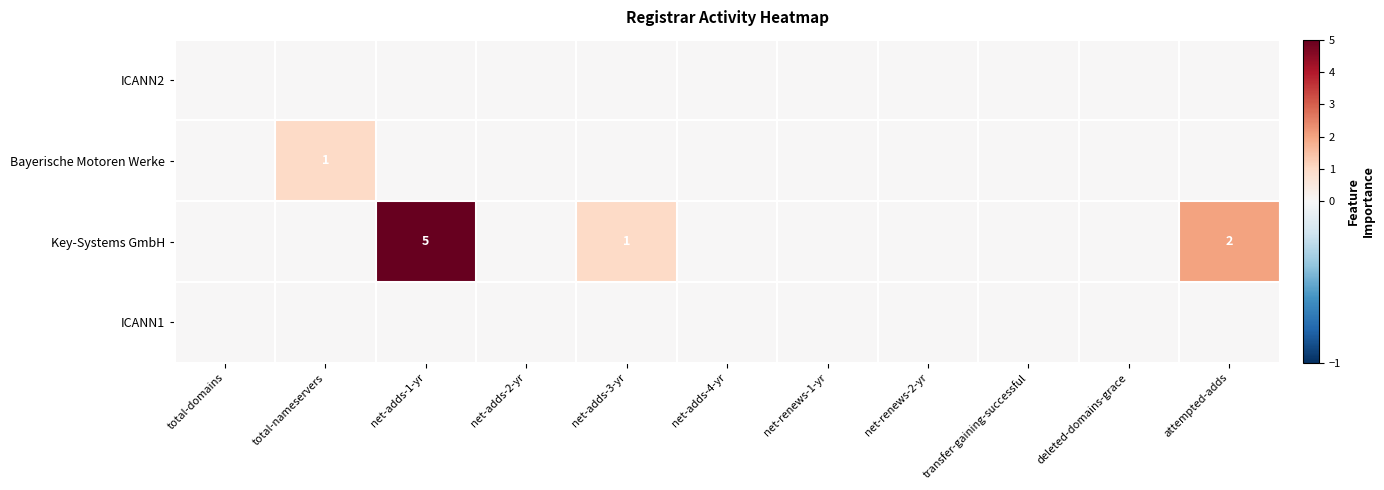

What is the total value across all series at net-adds-1-yr?

5